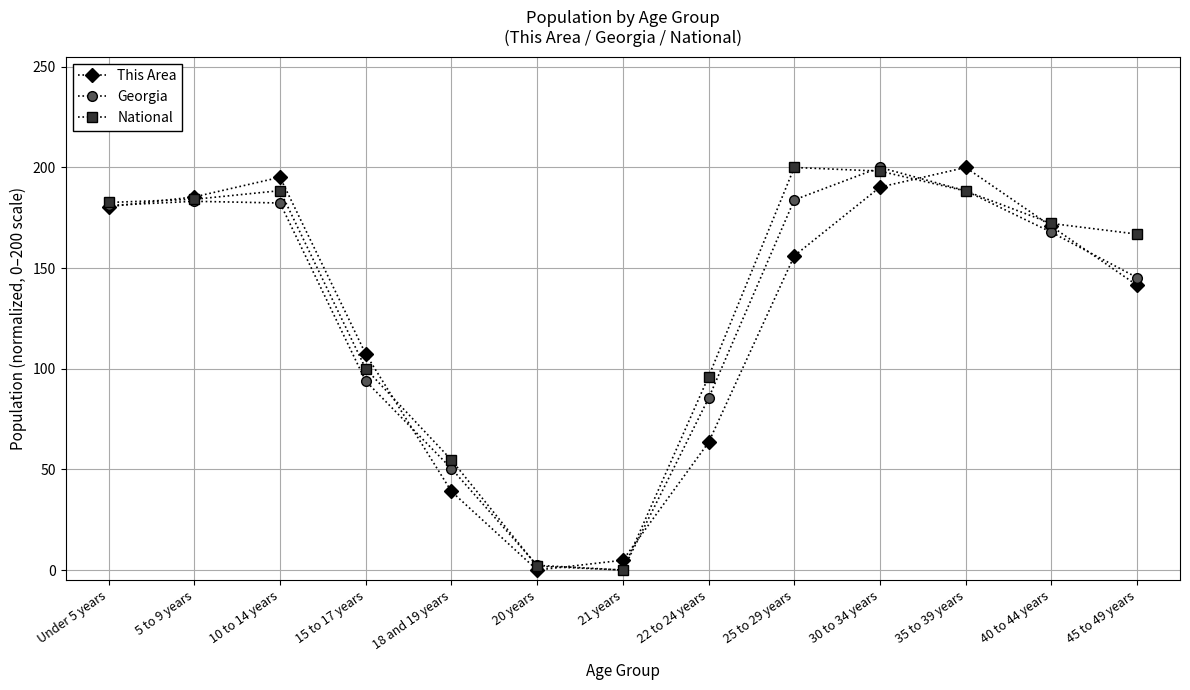

What position from the right is 18 and 19 years?

9